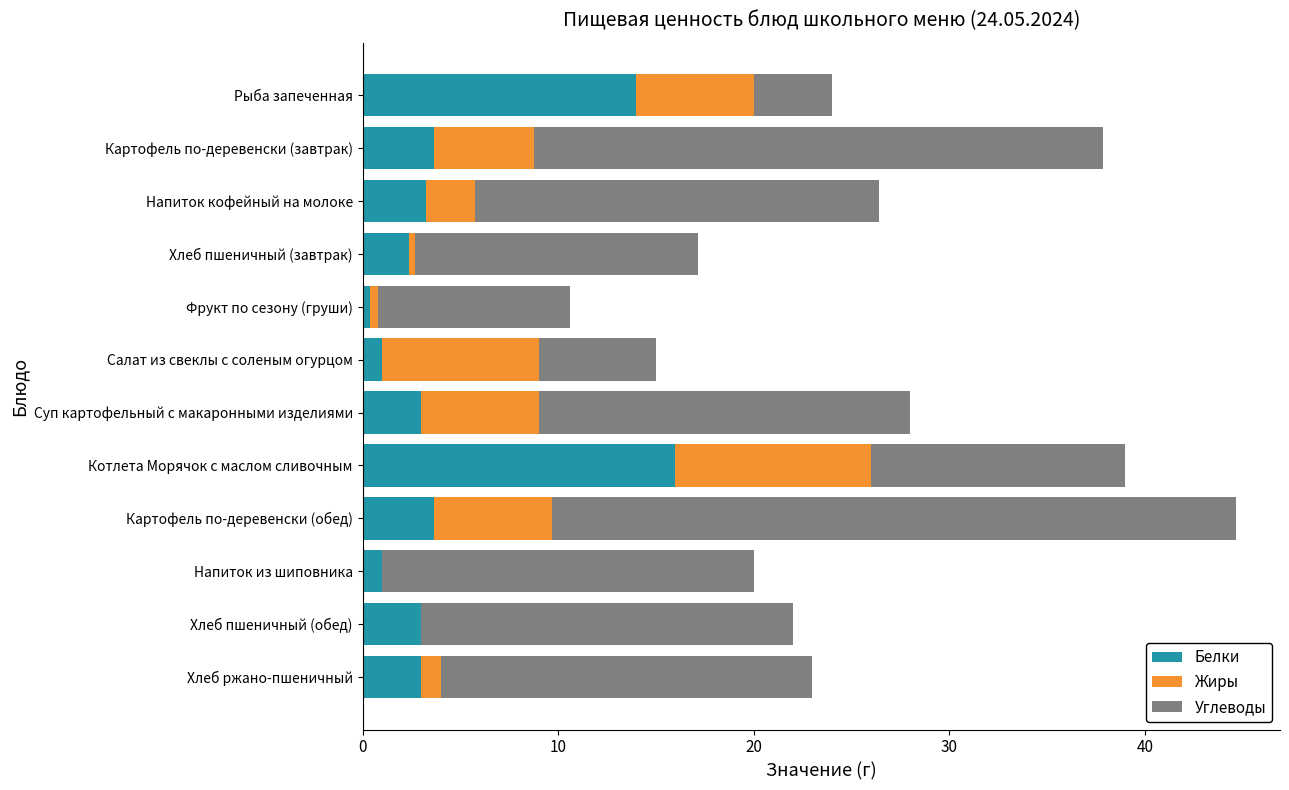

What is the sum of all Белки values?

54.4